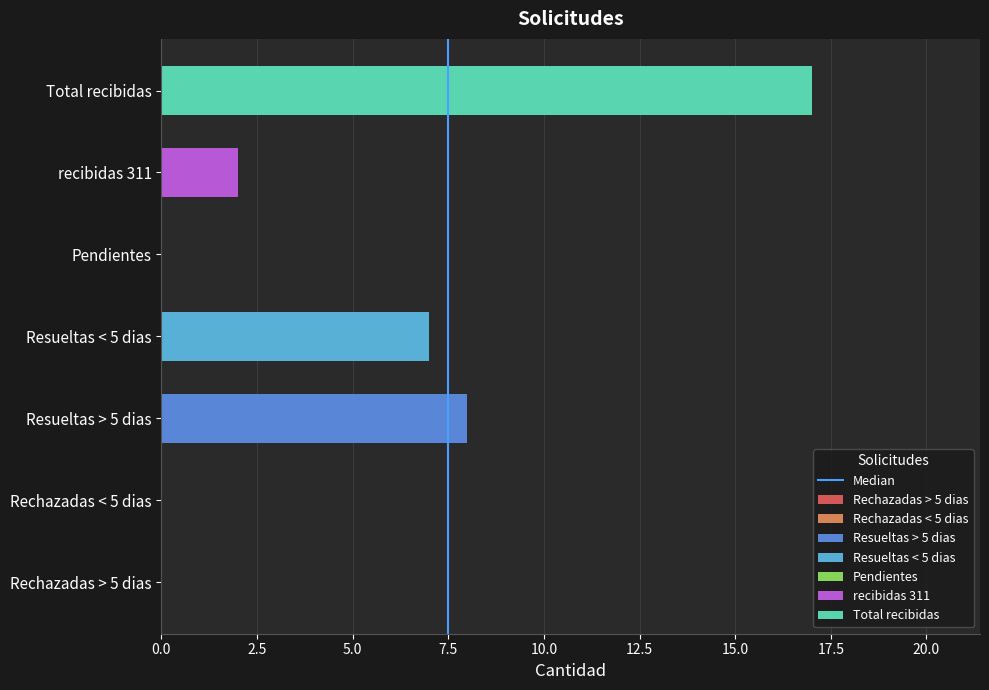

The value at 7.5 is -1. True or false?

False